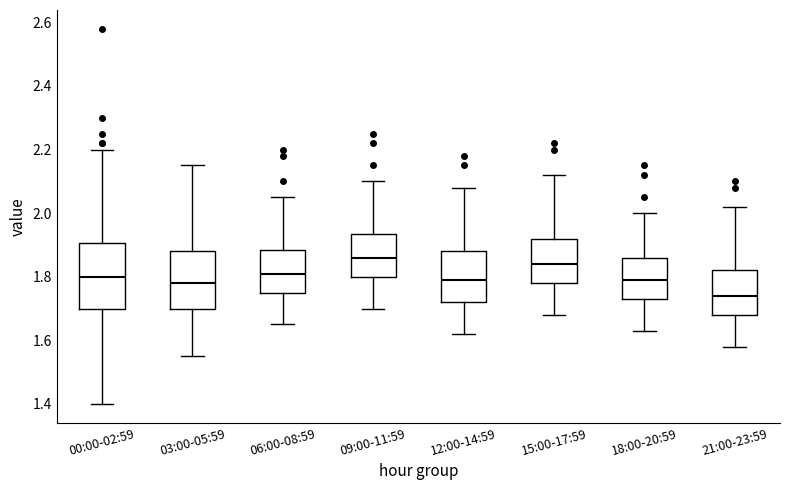

Which box has the highest median line?

09:00-11:59